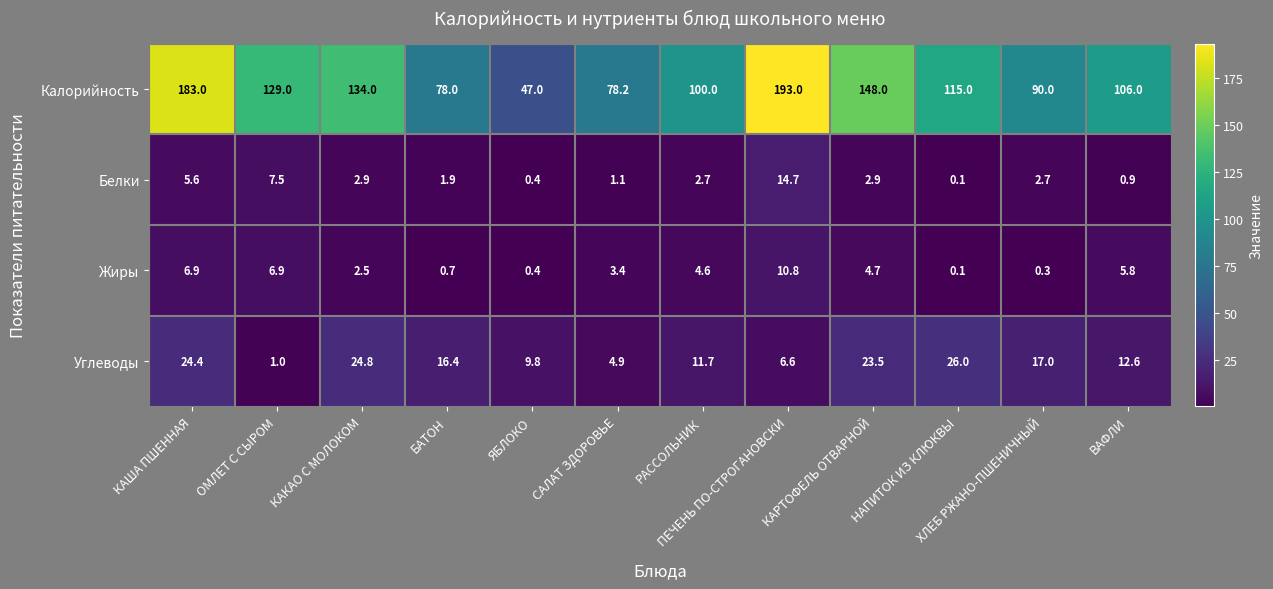

List the series in order of their peak value, lowest first.

Жиры, Белки, Углеводы, Калорийность